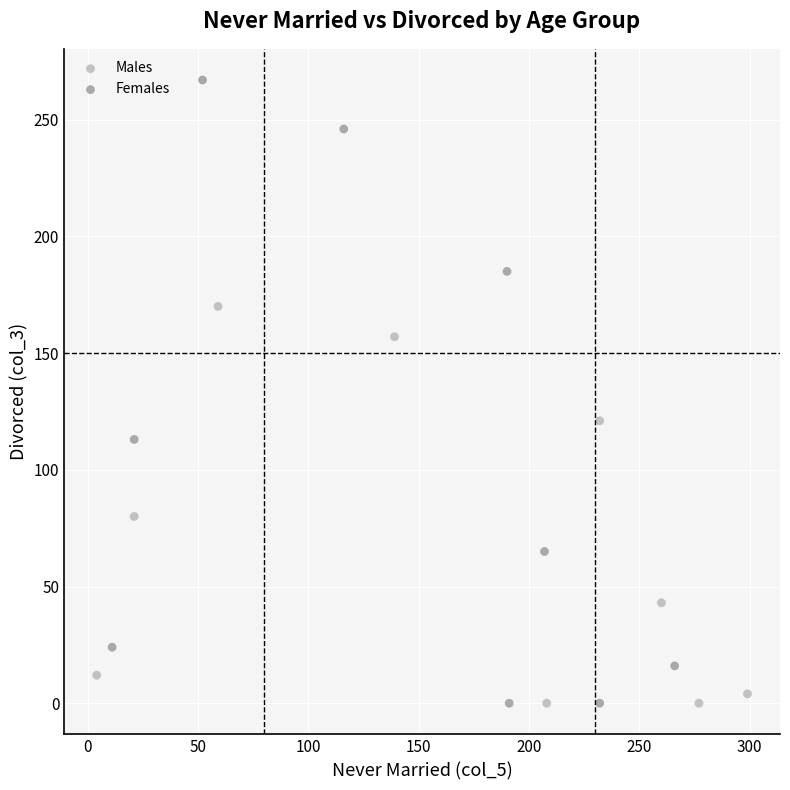

Which series has the widest spread of Y values?

Females